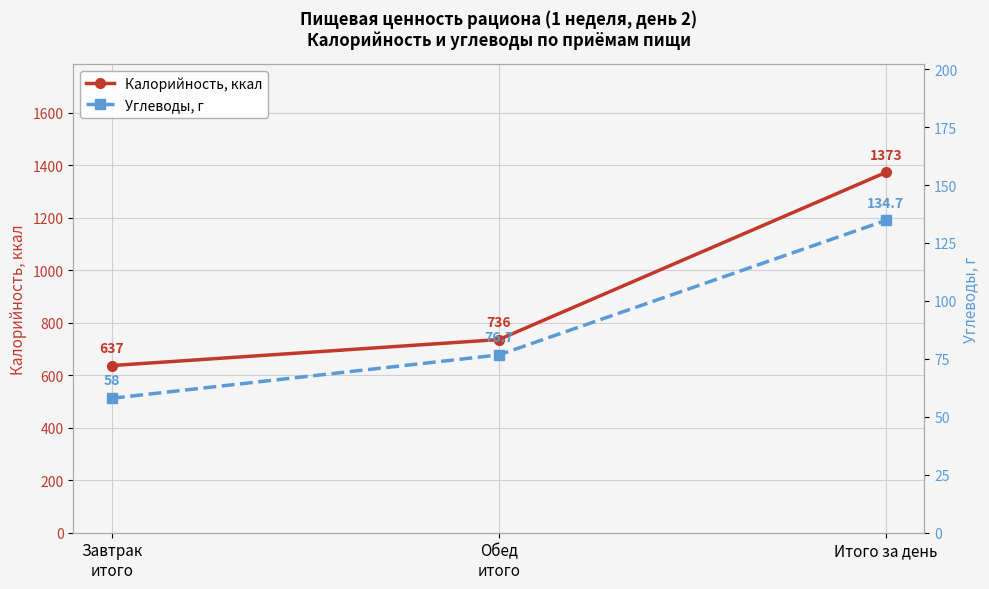

Reading left to right, transcribe all the data shown in this chart.

Калорийность, ккал: 637.0	736.0	1373.0
Углеводы, г: 58.0	76.7	134.7